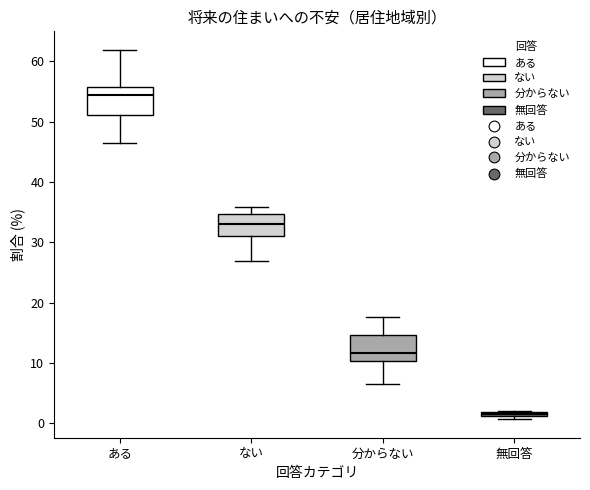

Which box's median line is the lowest?

無回答